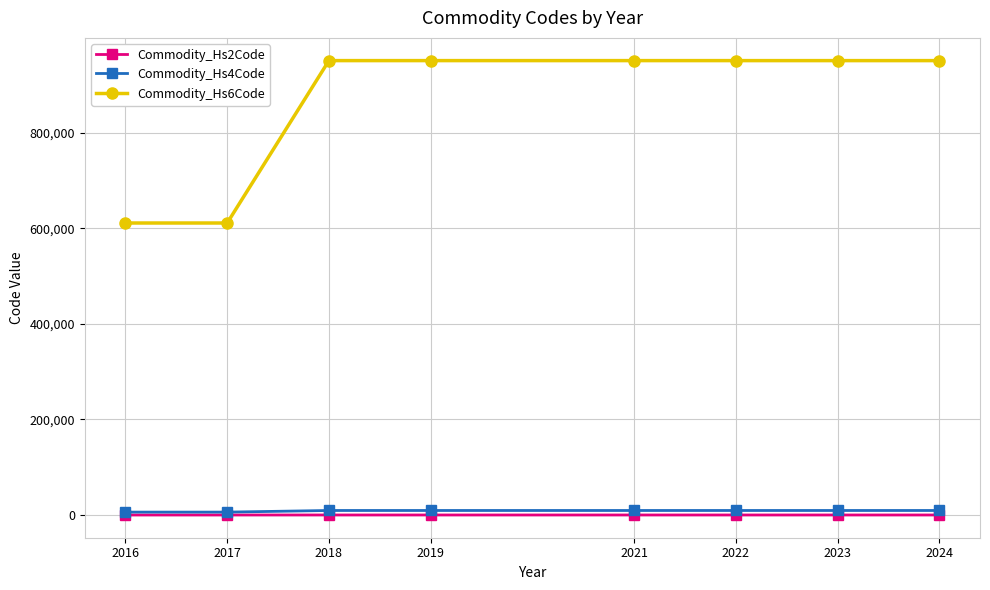

True or false: Commodity_Hs6Code and Commodity_Hs4Code intersect in this chart.

False